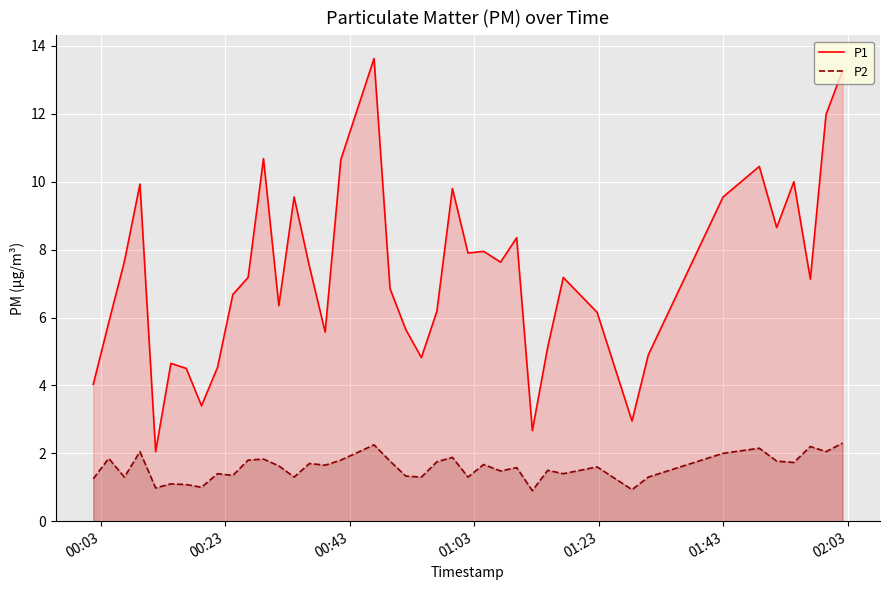

In P1, how many points are higher than both neighbors (excluding endpoints)?

11